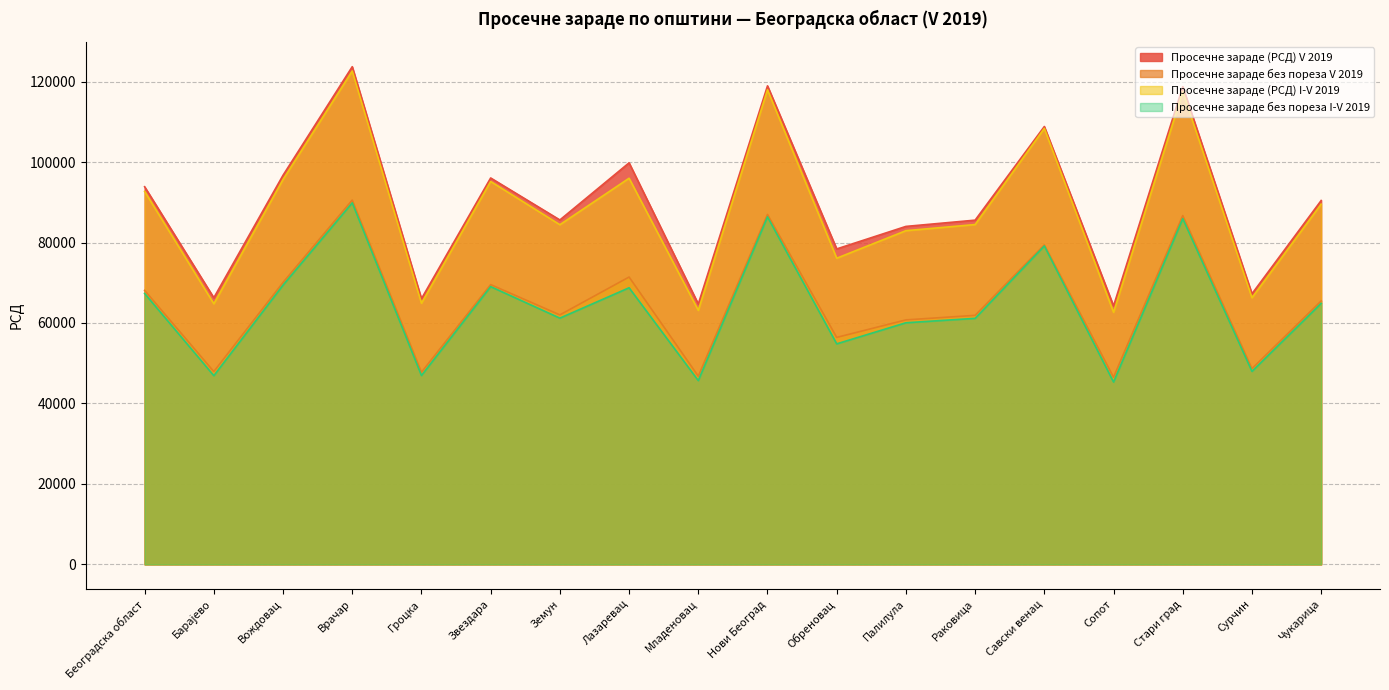

Reading right to left, list all the values displayed in this chart.

Просечне зараде (РСД) V 2019: 90439	67258	118737	64238	108828	85556	84000	78405	118938	64720	99802	85604	96040	66034	123695	96713	66270	93864
Просечне зараде без пореза V 2019: 65465	48655	86694	46512	79414	61896	60765	56413	86963	46767	71420	62006	69537	47751	90550	70074	47922	68104
Просечне зараде (РСД) I-V 2019: 89538	66276	117489	62649	108361	84465	82942	76097	117959	63139	95976	84423	95168	64904	122622	95656	64776	92702
Просечне зараде без пореза I-V 2019: 64882	47967	85927	45319	79143	61148	60053	54812	86378	45685	68750	61205	69033	46946	89864	69407	46904	67342